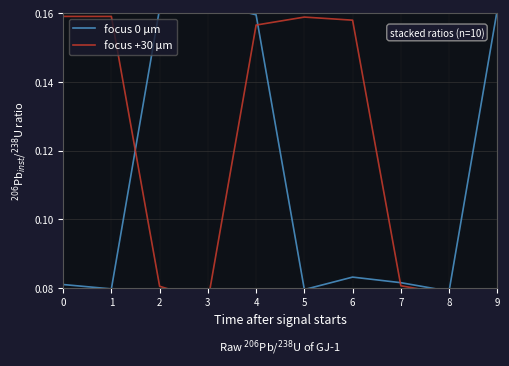

What is the difference between the maximum and minimum values in the focus +30 μm series?

0.1